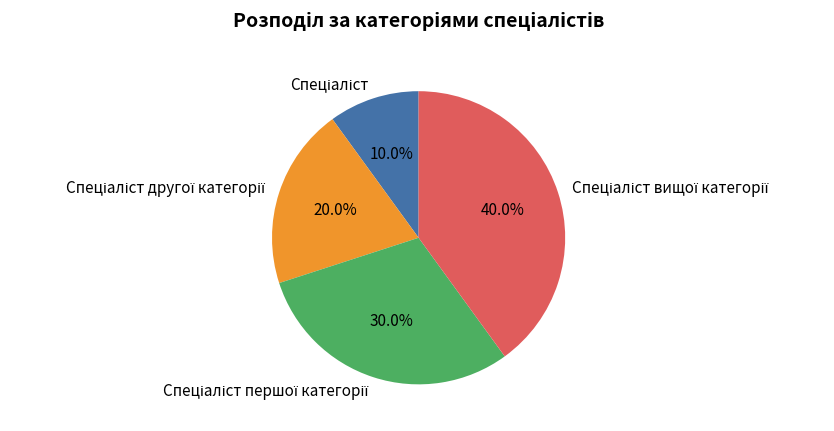

Is there any slice that represents more than half of the pie?

No